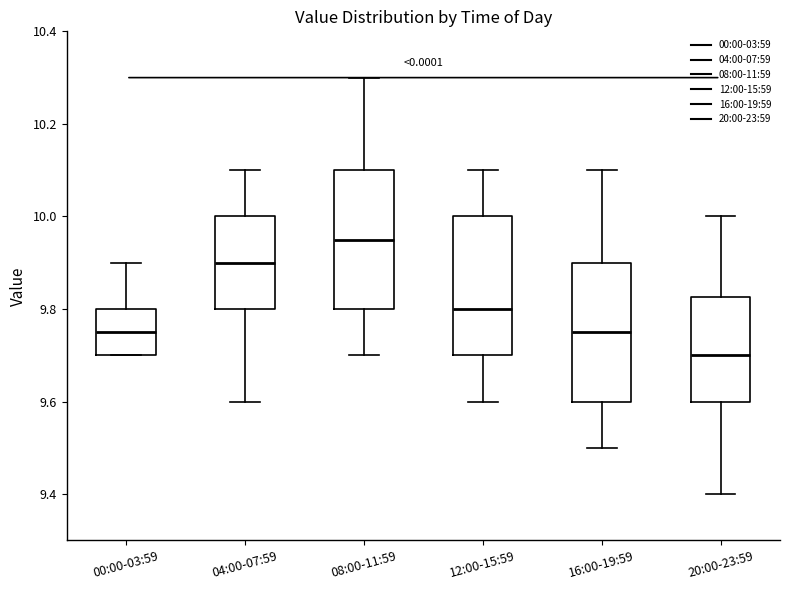

Reading left to right, read every box against the y-axis: the position of its median line, the range the box covers, and the ends of its whiskers. The values are not printed on the chart, so give them approximately, as read against the axis.

00:00-03:59: median 9.76, box 9.70 to 9.80, whiskers 9.70 to 9.90
04:00-07:59: median 9.90, box 9.80 to 10.00, whiskers 9.60 to 10.10
08:00-11:59: median 9.96, box 9.80 to 10.10, whiskers 9.70 to 10.30
12:00-15:59: median 9.80, box 9.70 to 10.00, whiskers 9.60 to 10.10
16:00-19:59: median 9.76, box 9.60 to 9.90, whiskers 9.50 to 10.10
20:00-23:59: median 9.70, box 9.60 to 9.82, whiskers 9.40 to 10.00